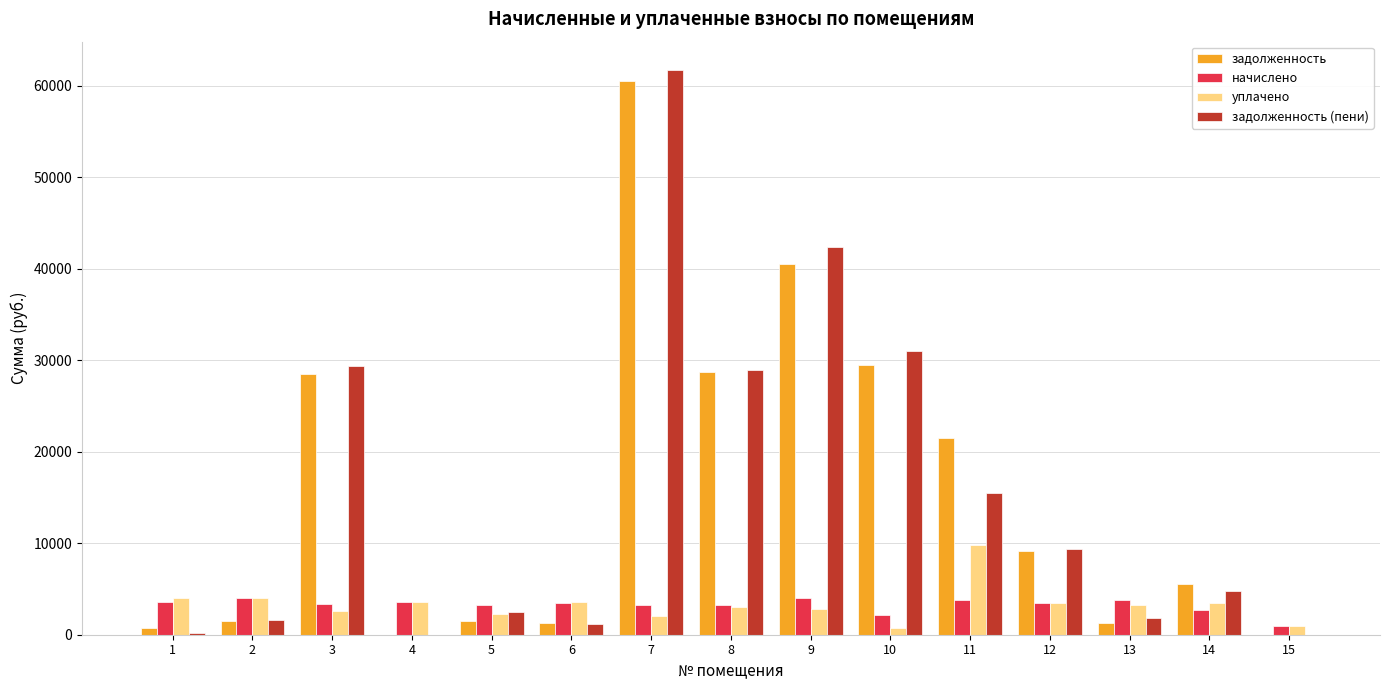

Does the chart contain stacked bars?

No